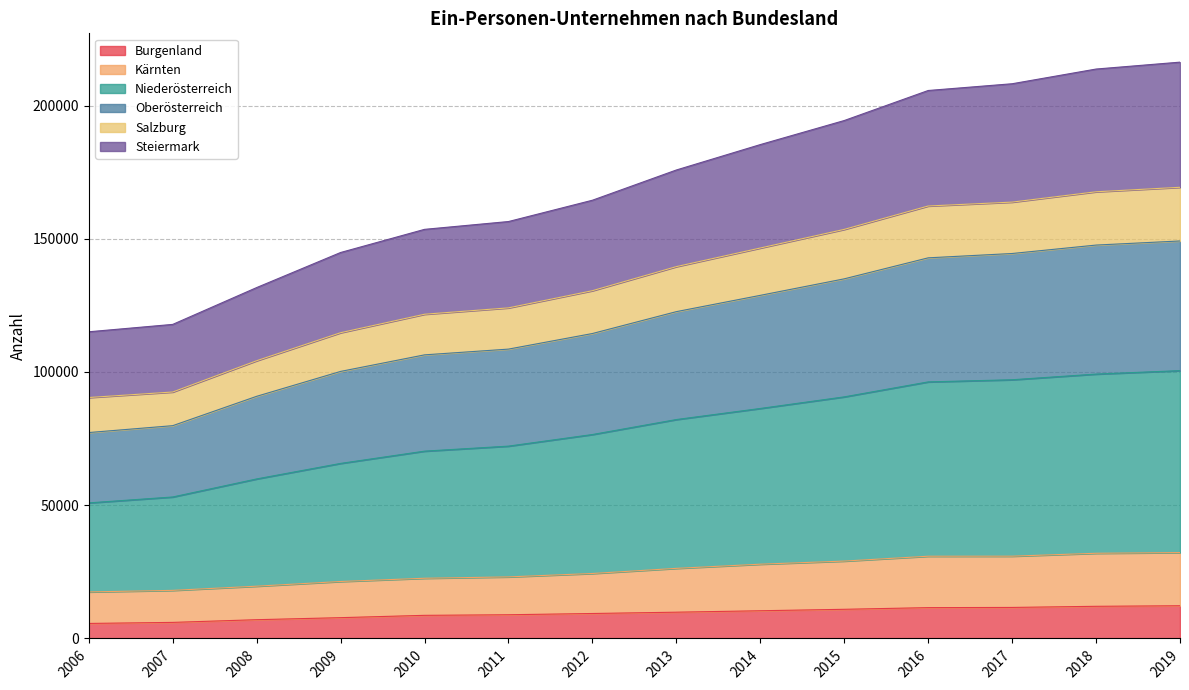

Does the chart display data point markers on the line(s)?

No